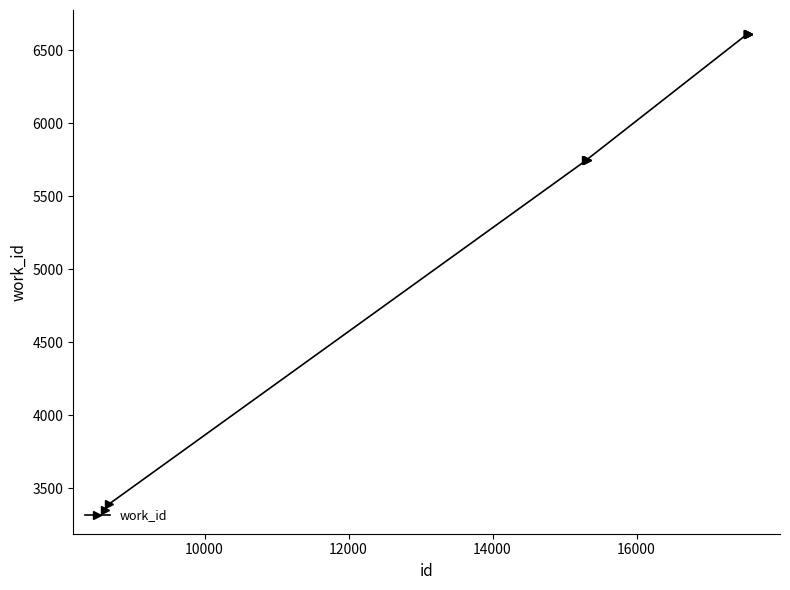

What is the smallest value displayed?

3350